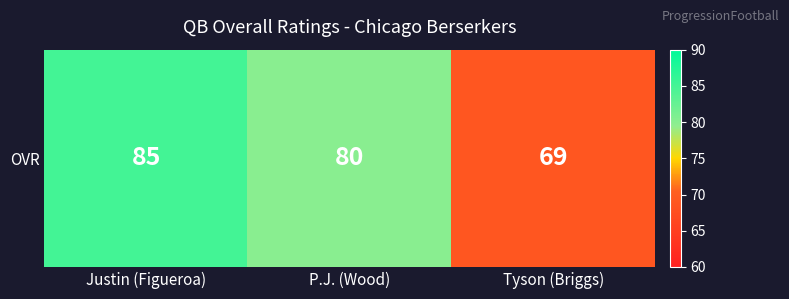

Read the value at P.J. (Wood).

80